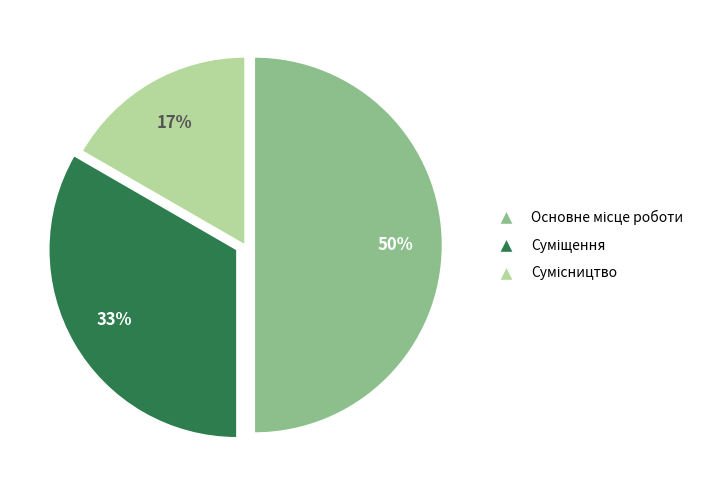

To the nearest percent, what is the average slice percentage?

33%